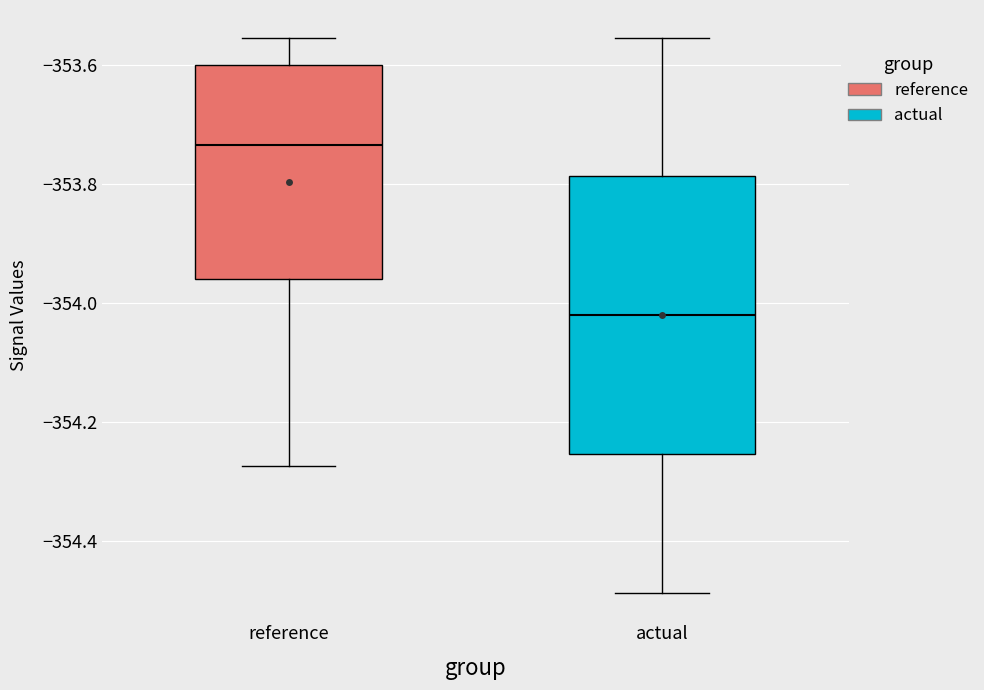

Reading left to right, transcribe this box plot: for each box, give where its median line is, the range the box spans, and where its two whiskers end, as read against the y-axis. The values are not printed on the chart, so give them approximately, as read against the axis.

reference: median -353.74, box -353.96 to -353.60, whiskers -354.28 to -353.56
actual: median -354.02, box -354.26 to -353.78, whiskers -354.48 to -353.56